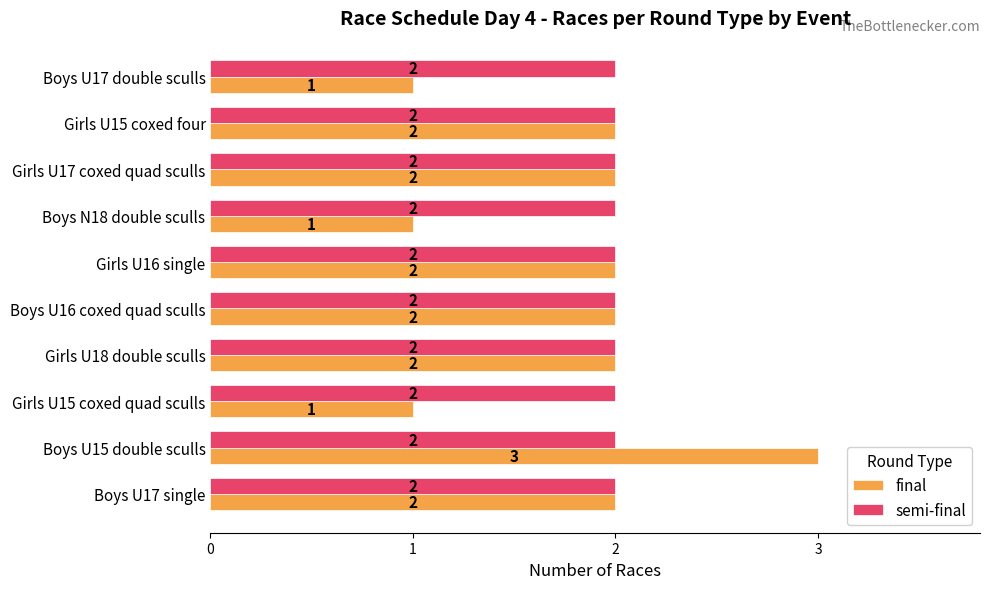

What is the highest value of the final series?

3